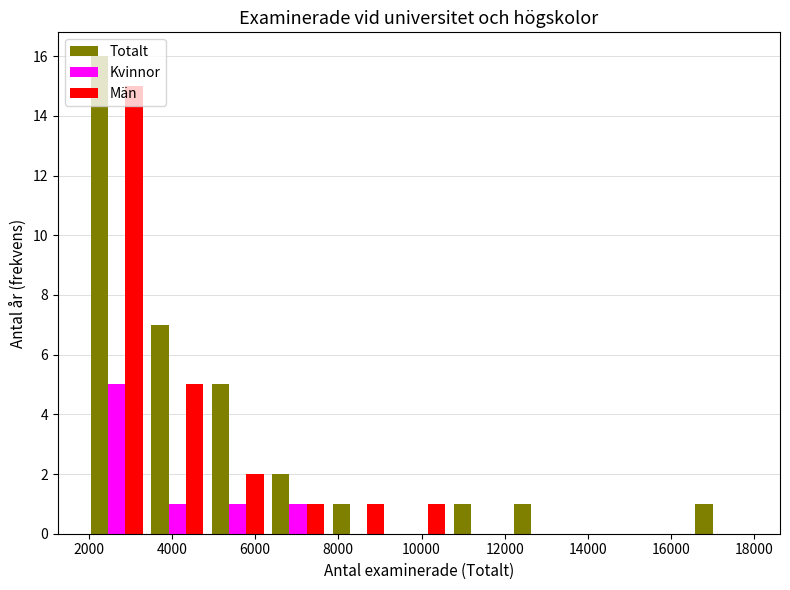

Reading left to right, list every range on the x-axis with the height of the bar of each series over it. Neither the bar edges nor the heights are printed on the chart, so give them approximately, as read against the axes.

2000 to 3400: Totalt=16	Kvinnor=5	Män=15
3400 to 4800: Totalt=7	Kvinnor=1	Män=5
4800 to 6400: Totalt=5	Kvinnor=1	Män=2
6400 to 7800: Totalt=2	Kvinnor=1	Män=1
7800 to 9200: Totalt=1	Kvinnor=0	Män=1
9200 to 10600: Totalt=0	Kvinnor=0	Män=1
10600 to 12200: Totalt=1	Kvinnor=0	Män=0
12200 to 13600: Totalt=1	Kvinnor=0	Män=0
13600 to 15000: Totalt=0	Kvinnor=0	Män=0
15000 to 16400: Totalt=0	Kvinnor=0	Män=0
16400 to 18000: Totalt=1	Kvinnor=0	Män=0